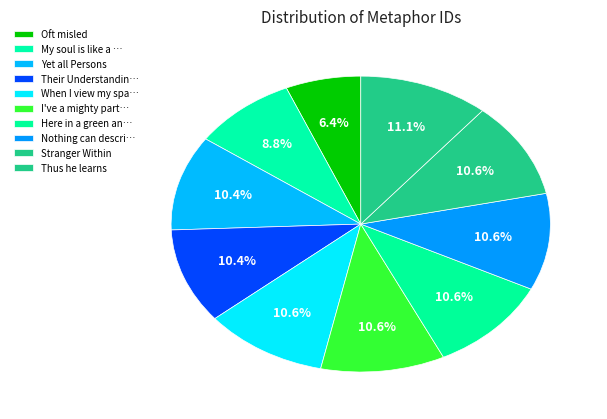

How many slices are in this pie chart?

10